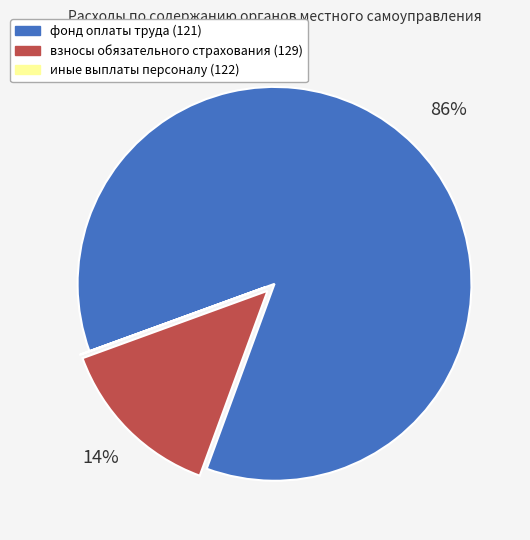

True or false: взносы обязательного страхования (129) accounts for 26% of the total.

False